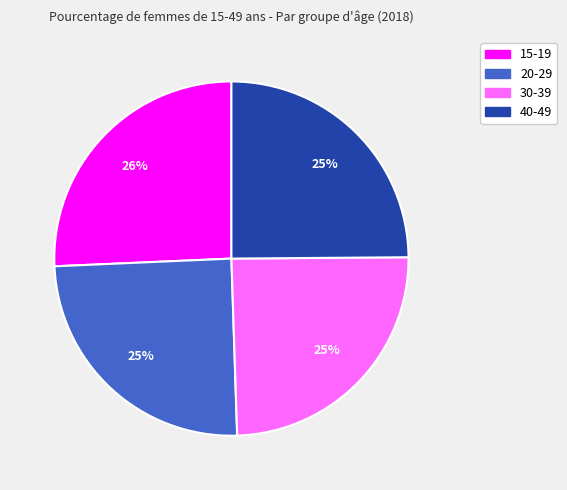

What percentage is the 20-29 slice, to the nearest percent?

25%